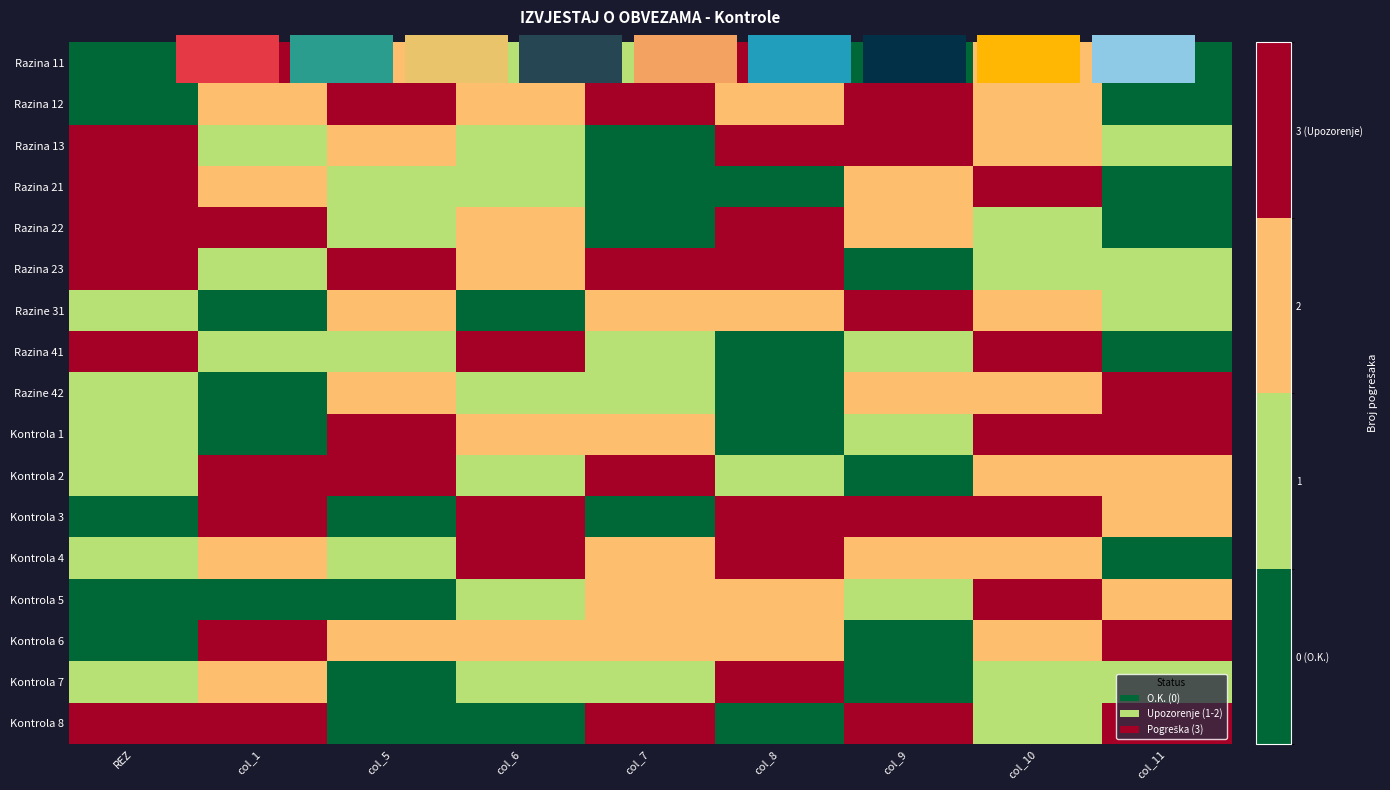

List the labels in order of Razine 42 value, largest first.

col_11, col_5, col_9, col_10, REZ, col_6, col_7, col_1, col_8